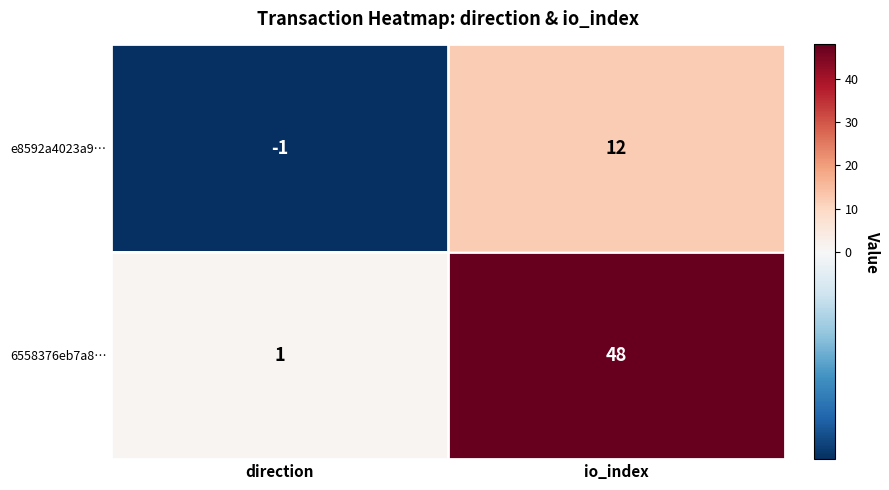

What is the greatest value displayed?

48